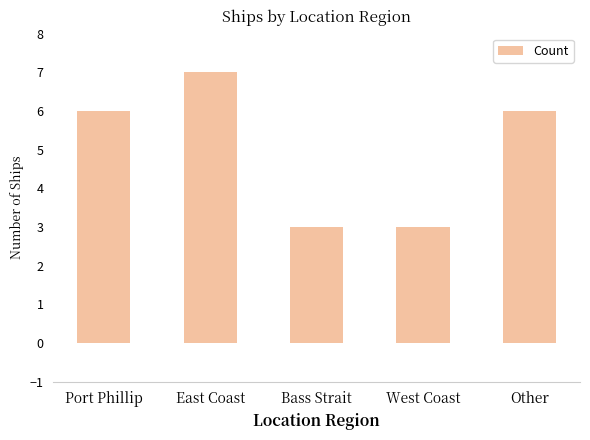

How many data points does each series have?

5